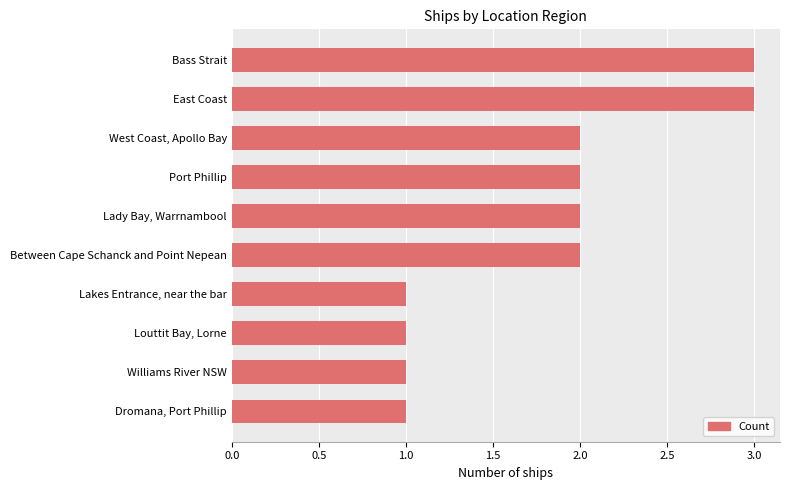

How many values are below 2?

4